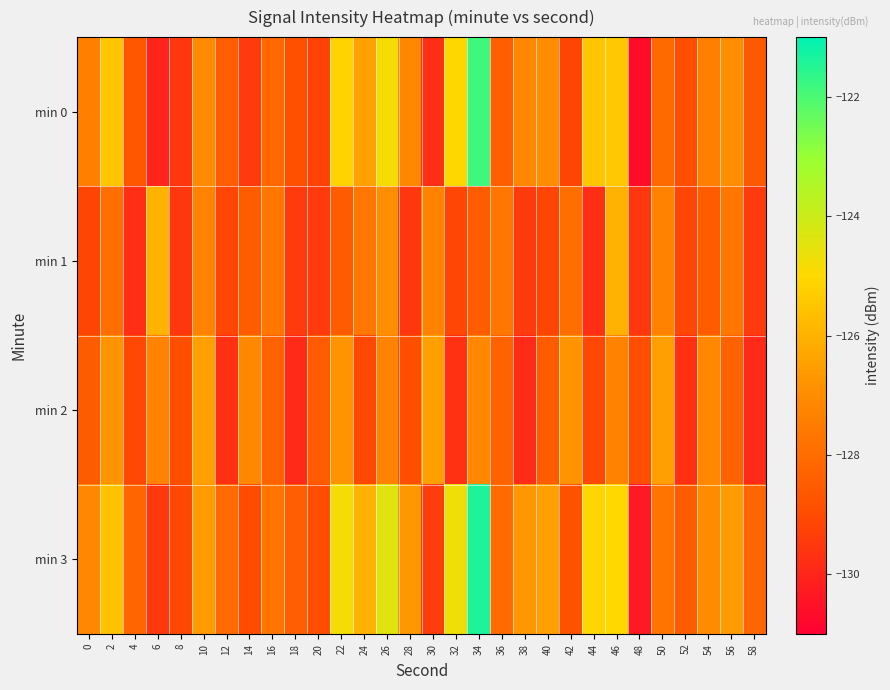

Which category has the lowest value across all series?

48